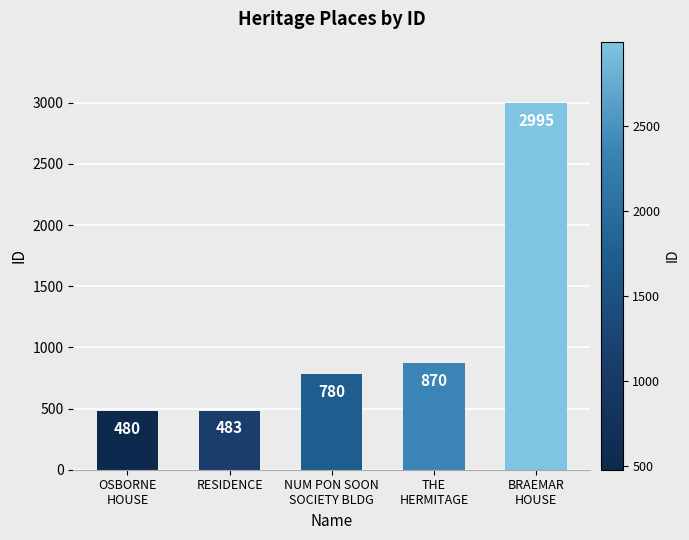

Which label corresponds to the smallest value in the chart?

OSBORNE
HOUSE